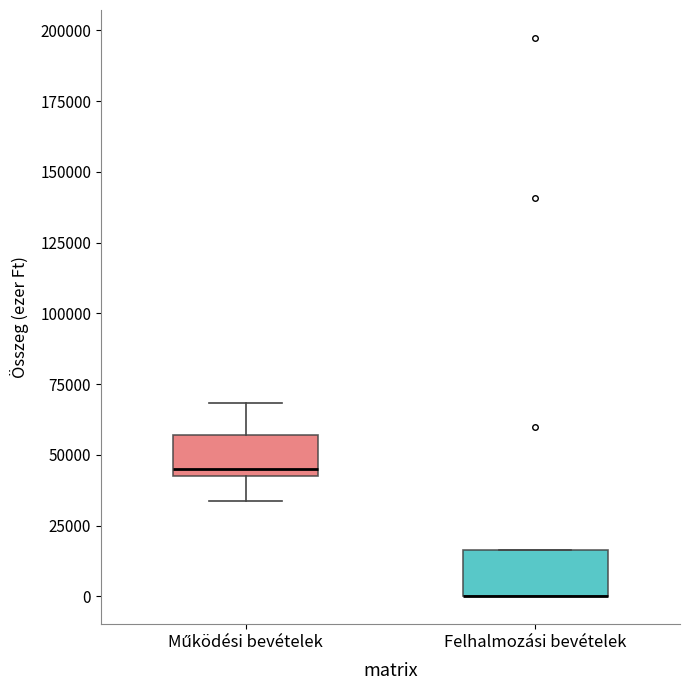

Reading left to right, read every box against the y-axis: the position of its median line, the range the box covers, and the ends of its whiskers. The values are not printed on the chart, so give them approximately, as read against the axis.

Működési bevételek: median 45000, box 40000 to 55000, whiskers 35000 to 70000
Felhalmozási bevételek: median 0 (drawn on the box's lower edge), box 0 to 15000, whiskers 0 to 15000